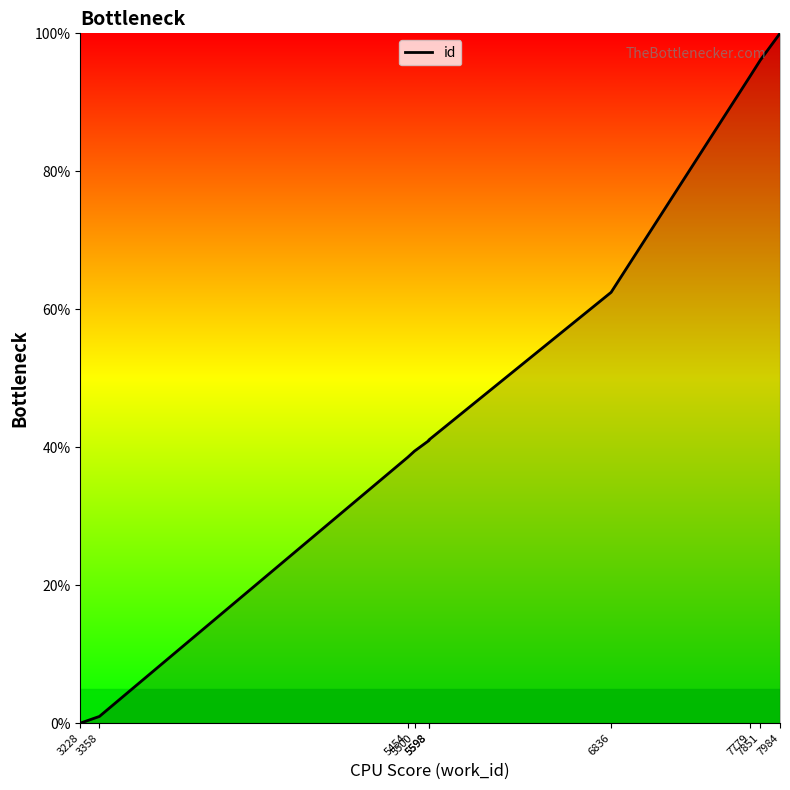

True or false: the data shows 17.4 at 5500.

False